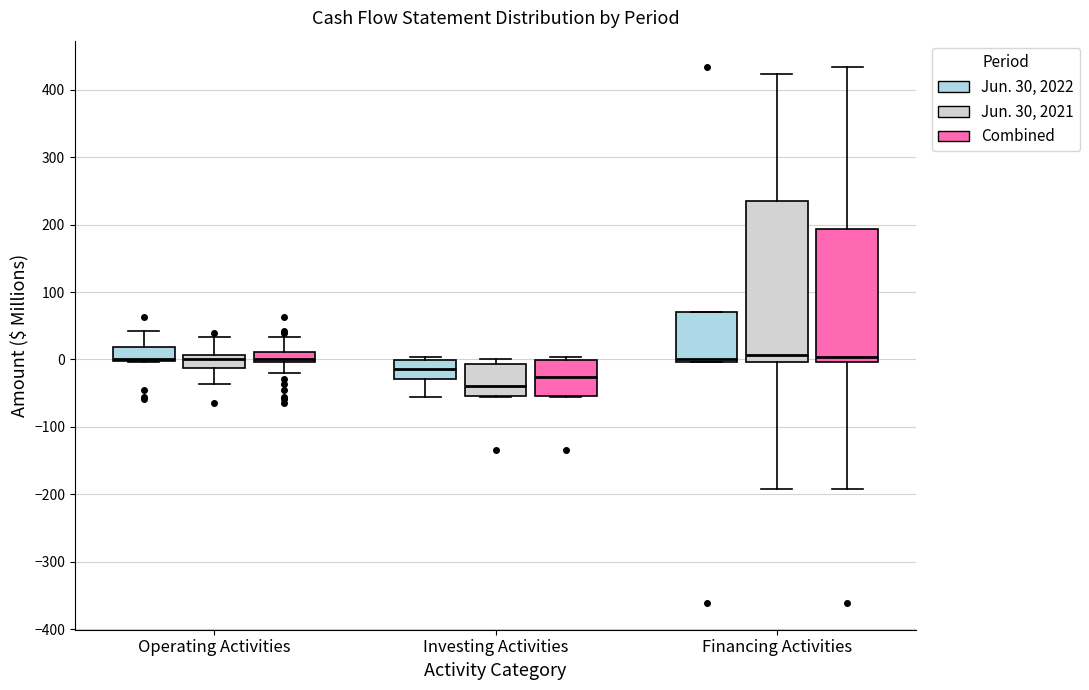

Reading left to right, transcribe this box plot: for each box, give where its median line is, the range the box spans, and where its two whiskers end, as read against the y-axis. The values are not printed on the chart, so give them approximately, as read against the axis.

Operating Activities (Jun. 30, 2022): median 0 (just above the box's lower edge), box 0 to 20, whiskers 0 to 40
Operating Activities (Jun. 30, 2021): median 0, box -10 to 10, whiskers -40 to 30
Operating Activities (Combined): median 0 (inside the box), box 0 to 10, whiskers -20 to 30
Investing Activities (Jun. 30, 2022): median -10, box -30 to 0, whiskers -60 to 0 (just above the box's upper edge)
Investing Activities (Jun. 30, 2021): median -40, box -50 to -10, whiskers -50 to 0
Investing Activities (Combined): median -30, box -50 to 0, whiskers -60 to 0 (just above the box's upper edge)
Financing Activities (Jun. 30, 2022): median 0 (just above the box's lower edge), box 0 to 70, whiskers 0 to 70
Financing Activities (Jun. 30, 2021): median 10, box 0 to 240, whiskers -190 to 420
Financing Activities (Combined): median 0 (just above the box's lower edge), box 0 to 190, whiskers -190 to 430